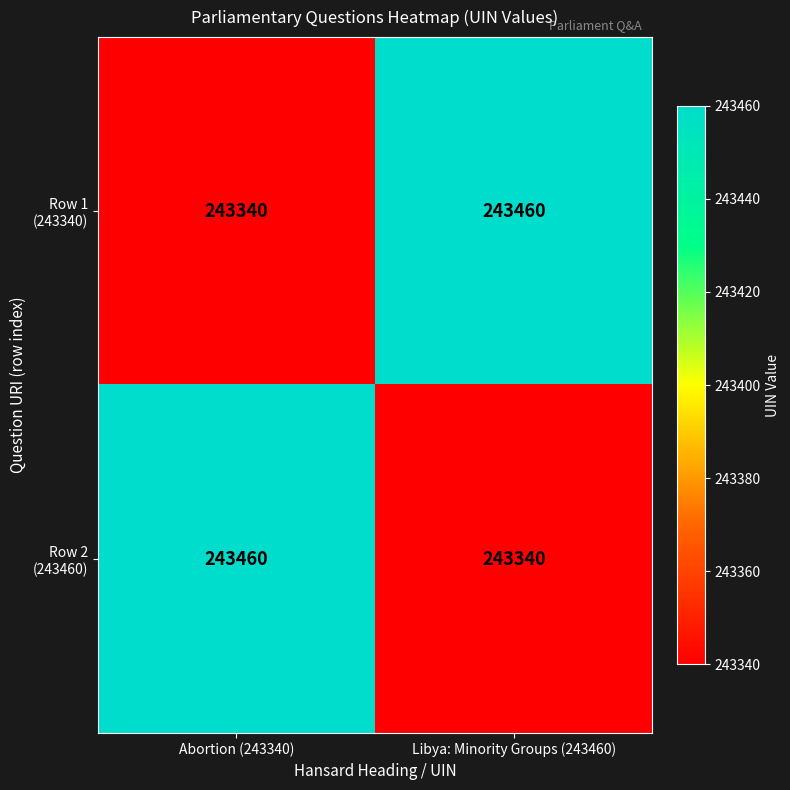

What is the total value across all series at Libya: Minority Groups (243460)?

486800